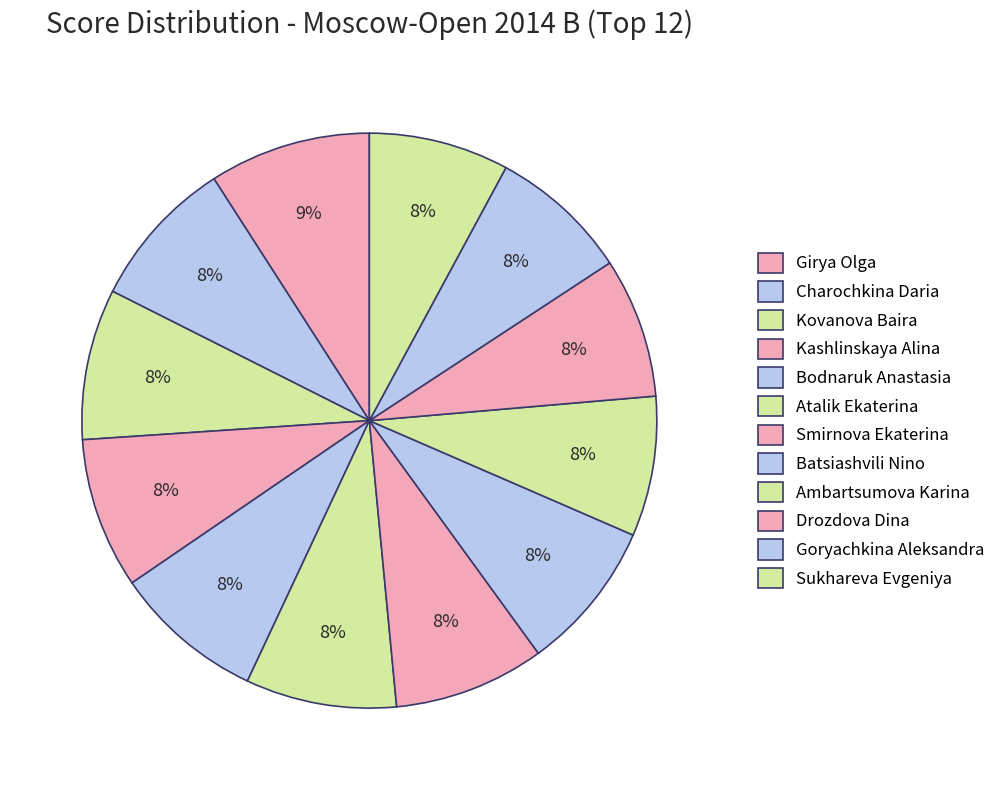

What is the largest slice in the pie chart?

Girya Olga